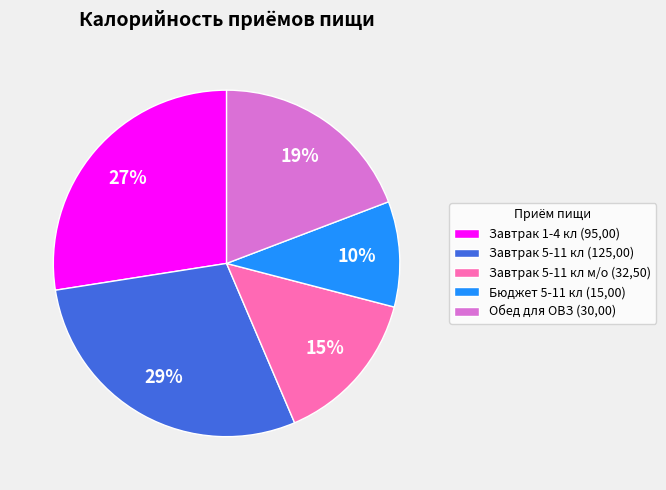

To the nearest percent, what is the average slice percentage?

20%